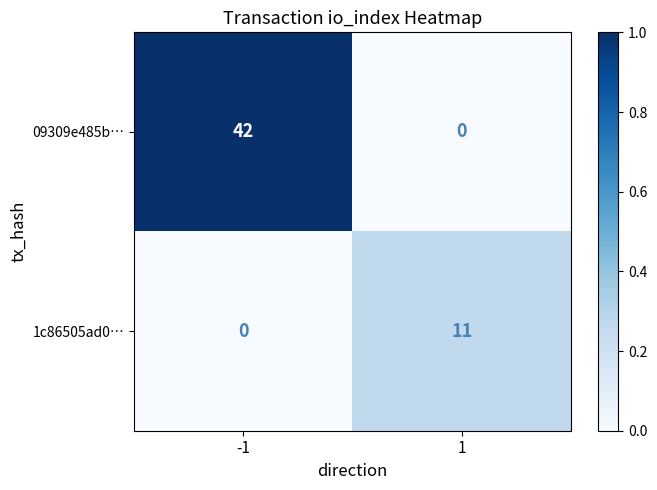

What is the spread (max minus min) of values at 1?

11